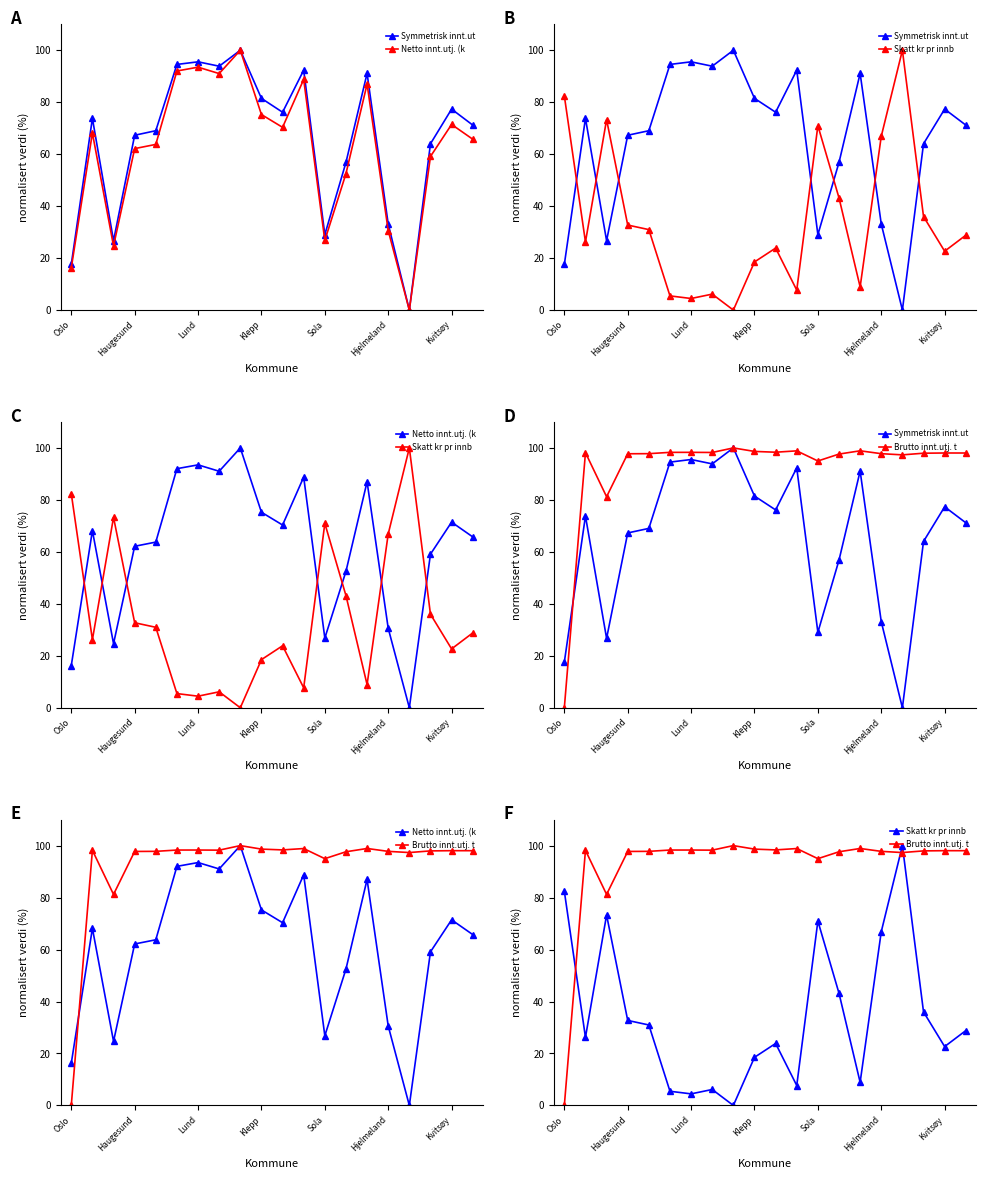

The Netto innt.utj. (k series shows 70.3 at 10. True or false?

True